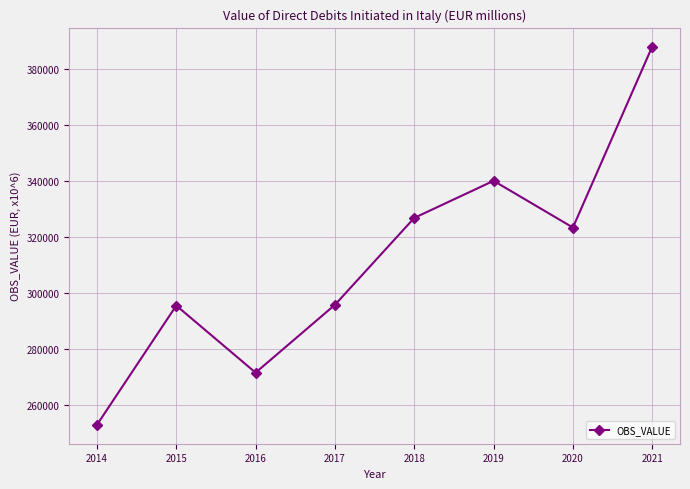

What is the difference between the maximum and second lowest values?

116352.2